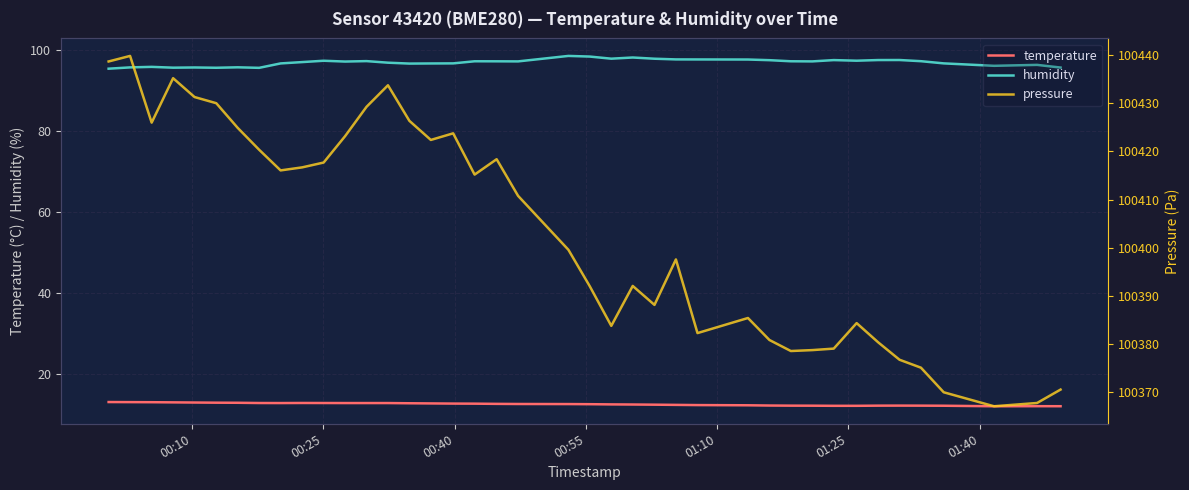

List the series in order of their peak value, lowest first.

temperature, humidity, pressure